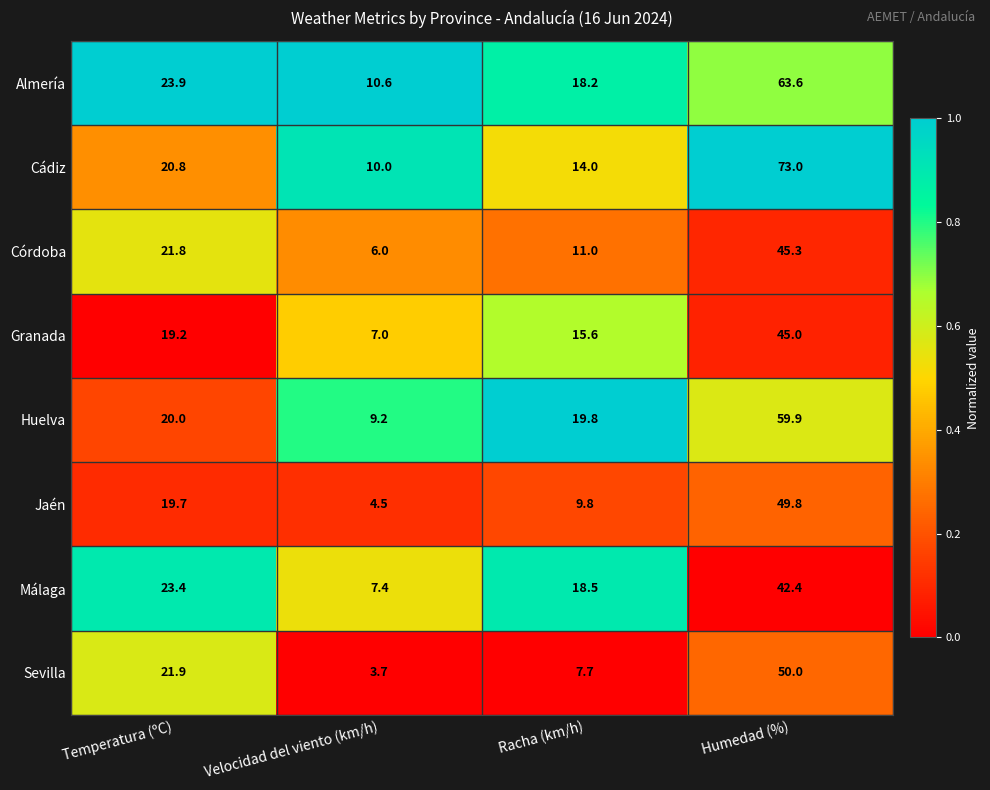

How many series are shown in this chart?

8